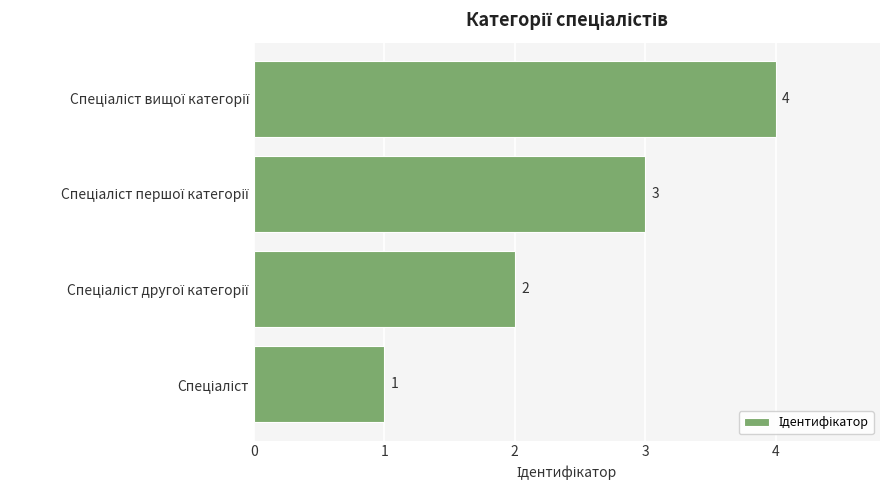

What is the difference between the maximum and minimum values?

3